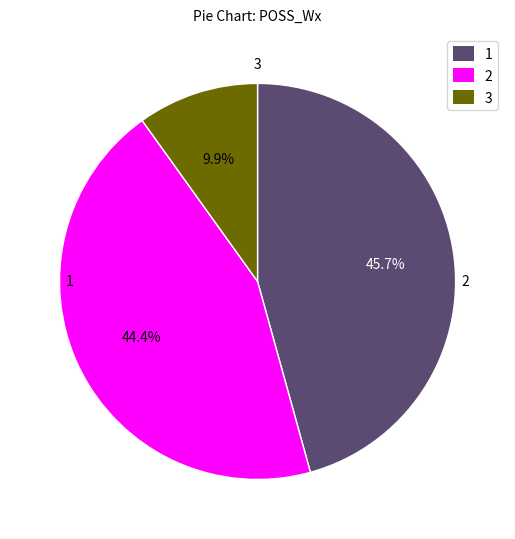

Does any single category account for the majority?

No